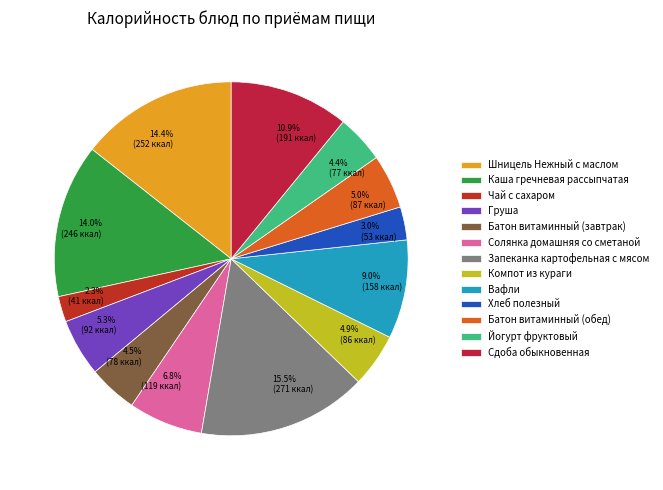

Which slice is the smallest?

Чай с сахаром